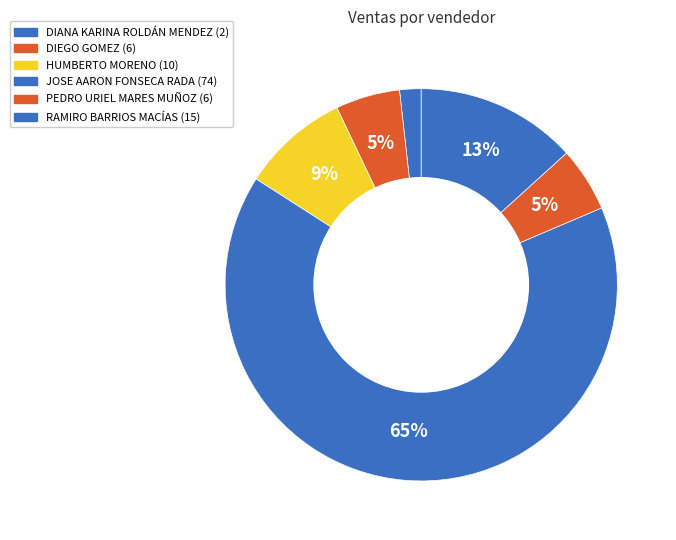

How many slices are in this pie chart?

6